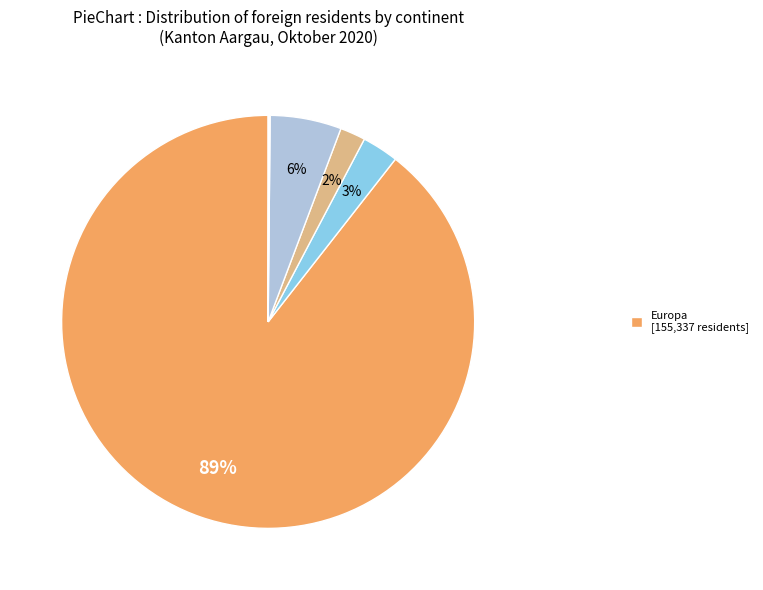

What is the smallest slice in the pie chart?

Herkunft unbekannt